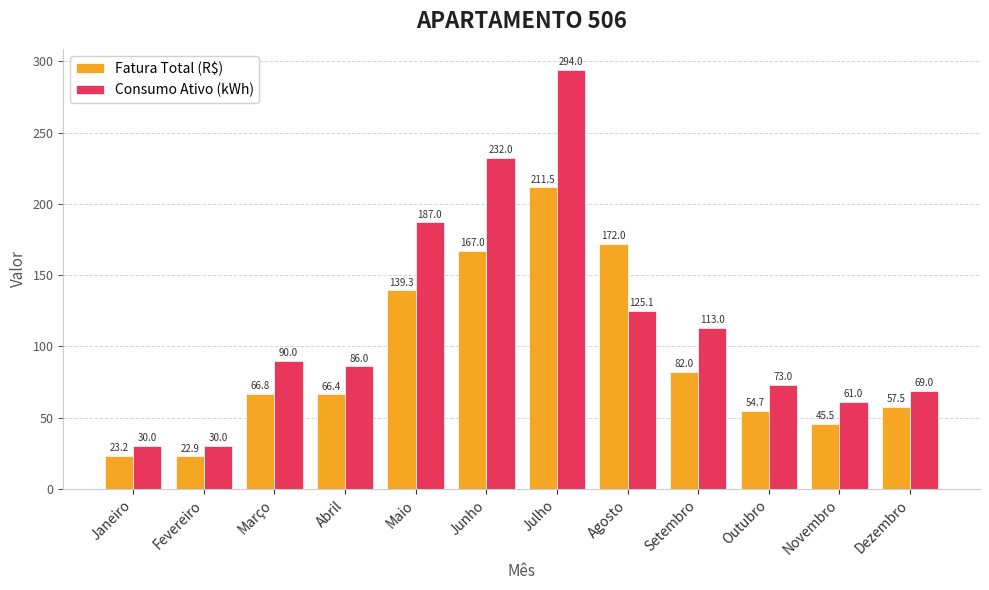

What is the lowest value of the Consumo Ativo (kWh) series?

30.0